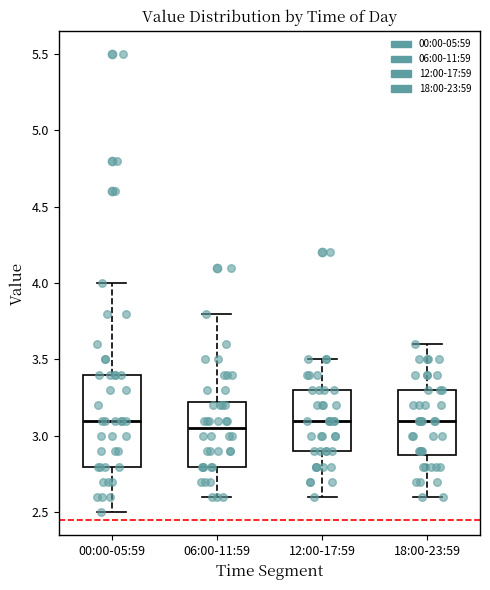

Which box's median line is the lowest?

06:00-11:59